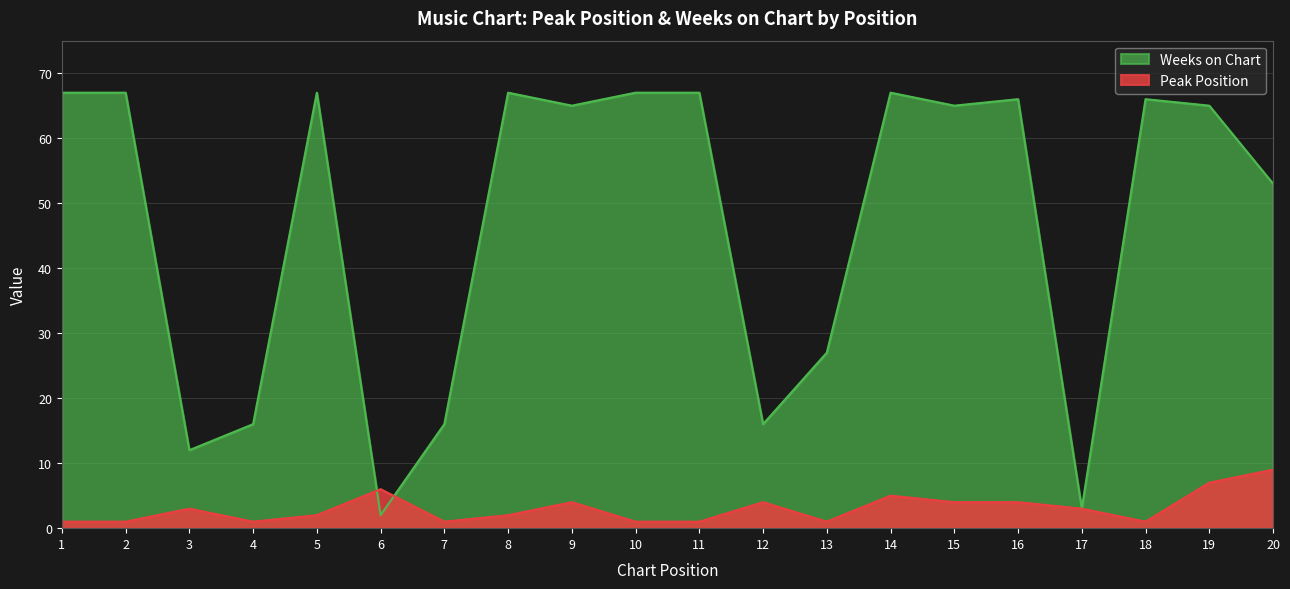

The value of Peak Position at 5 is 2. True or false?

True